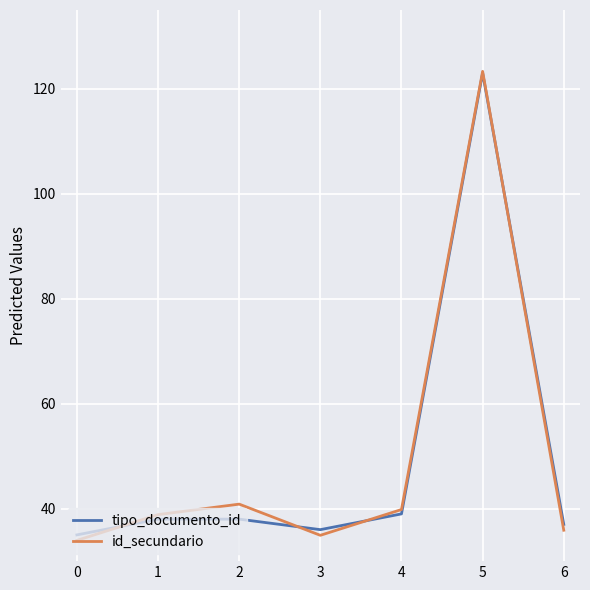

The tipo_documento_id series shows 15.4 at 3. True or false?

False